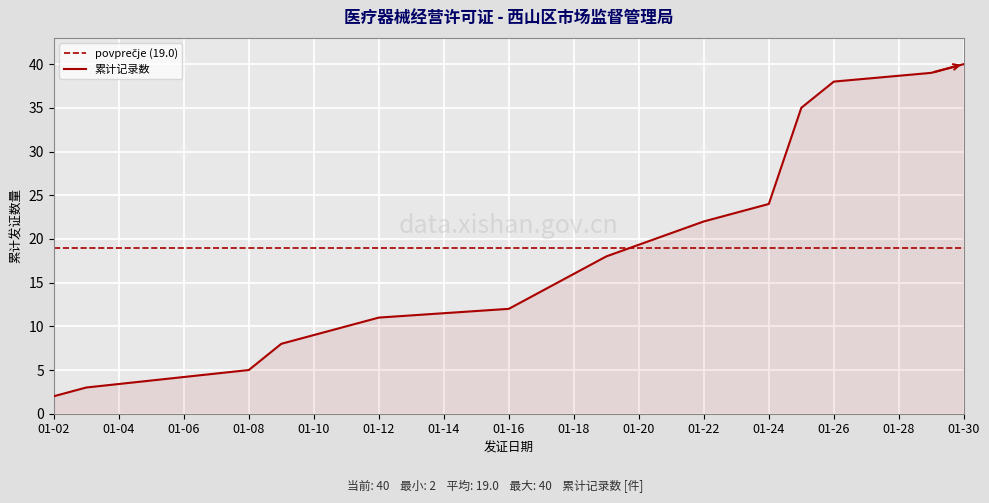

The value of 累计记录数 at 01-10 is 9. True or false?

True